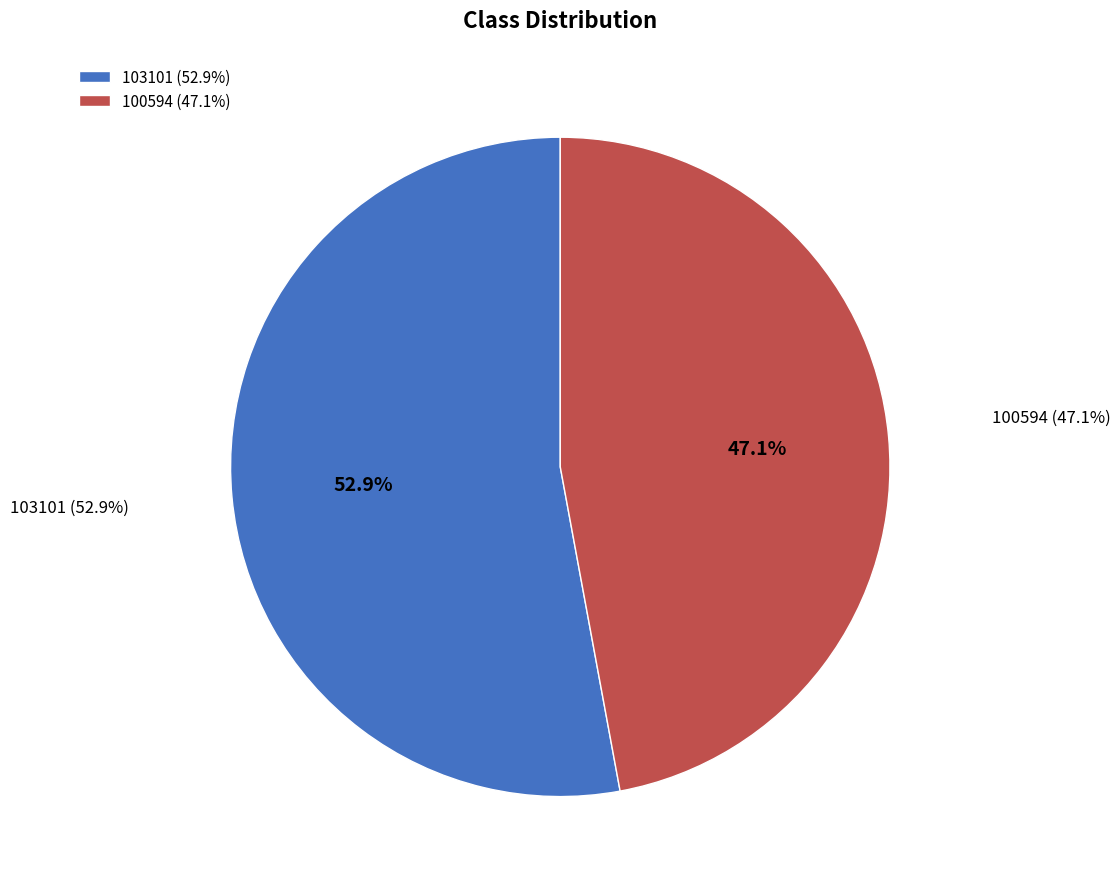

What percentage is NOT represented by 103101?

47.1%